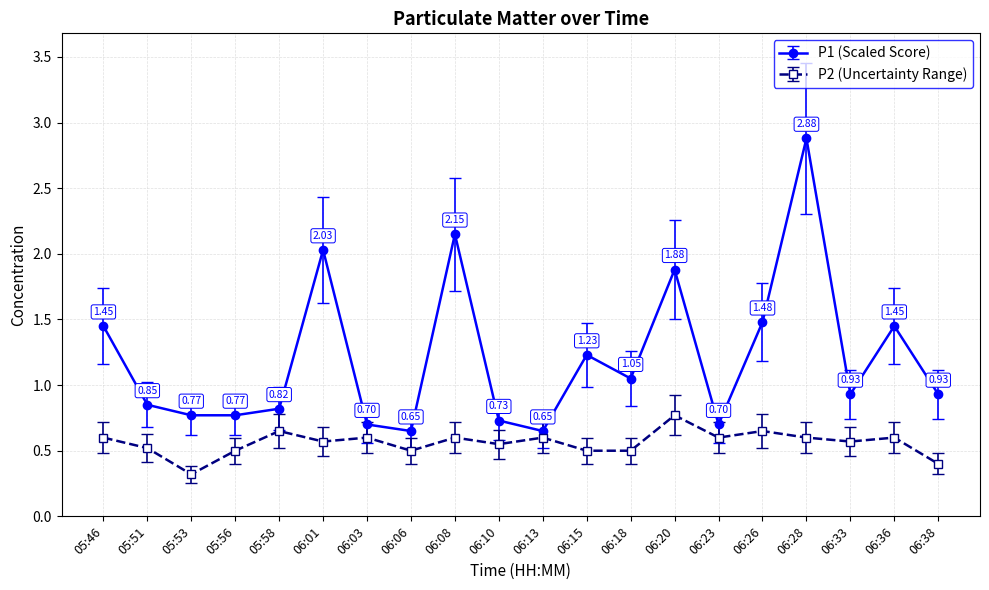

At which category is the sum across all series the highest?

06:28